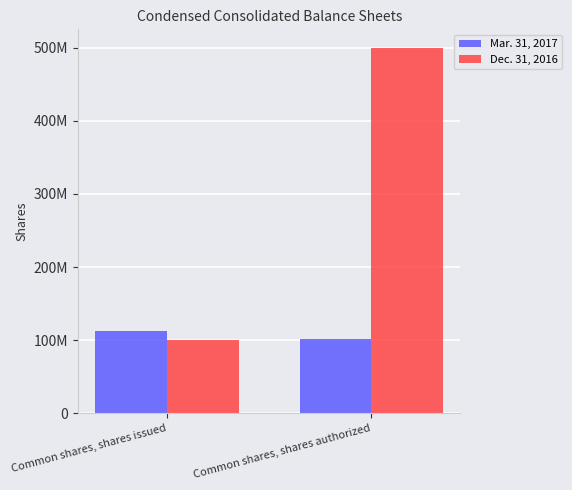

Reading right to left, list all the values displayed in this chart.

Mar. 31, 2017: 101495759	113158594
Dec. 31, 2016: 500000000	100000000